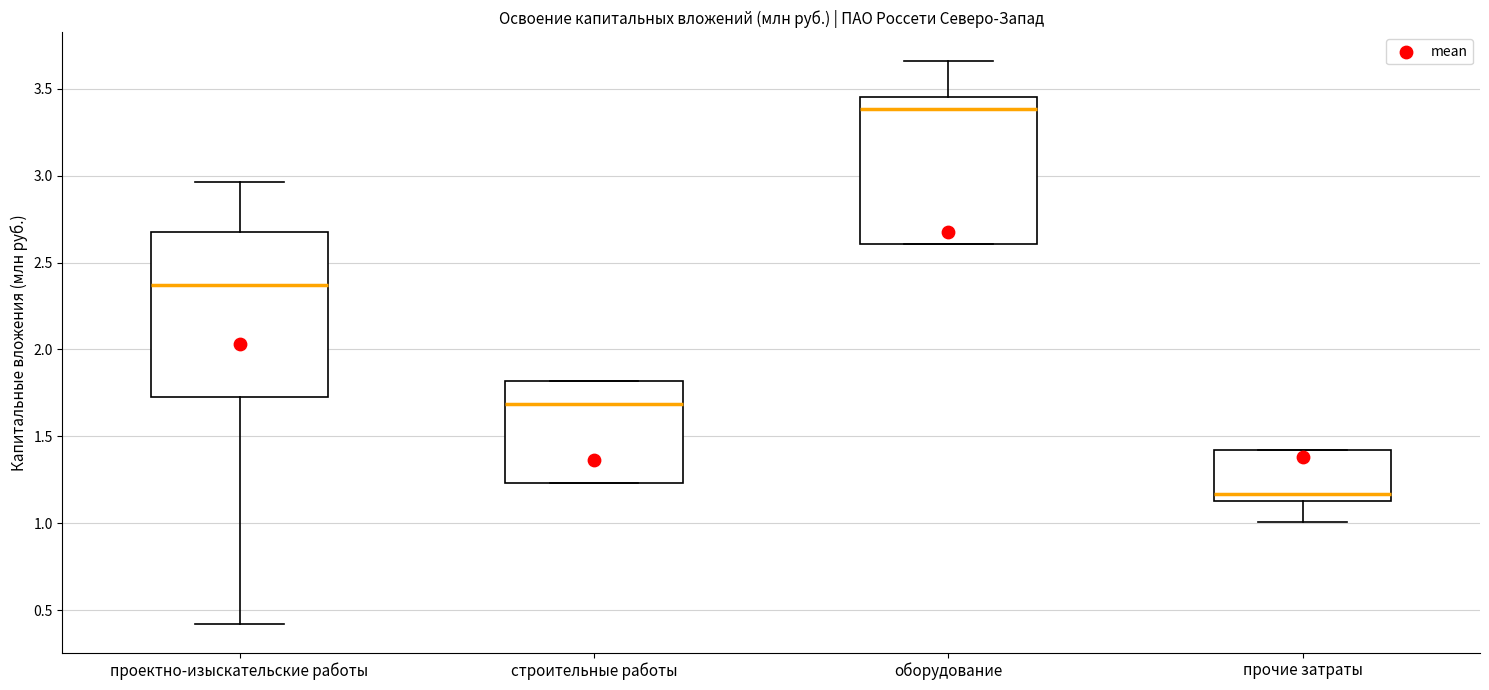

Where does the lower whisker of the box for прочие затраты end on the y-axis? The values are not printed on the chart, so give them approximately, as read against the axis.

1.00